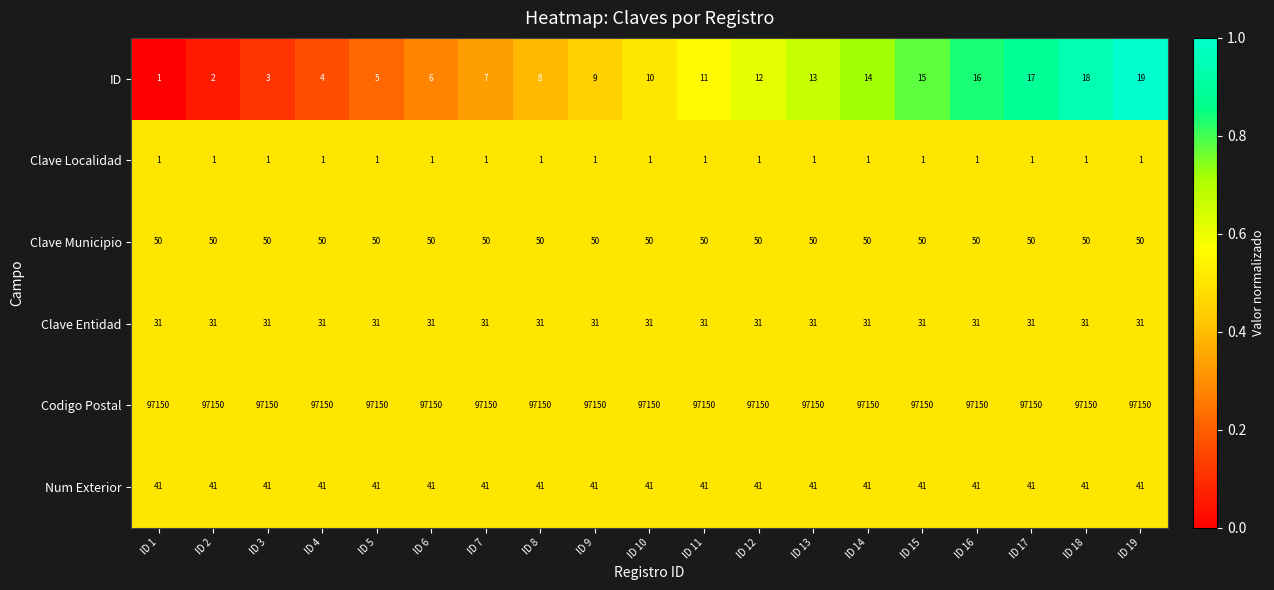

What is the difference between the maximum and minimum values in the ID series?

18